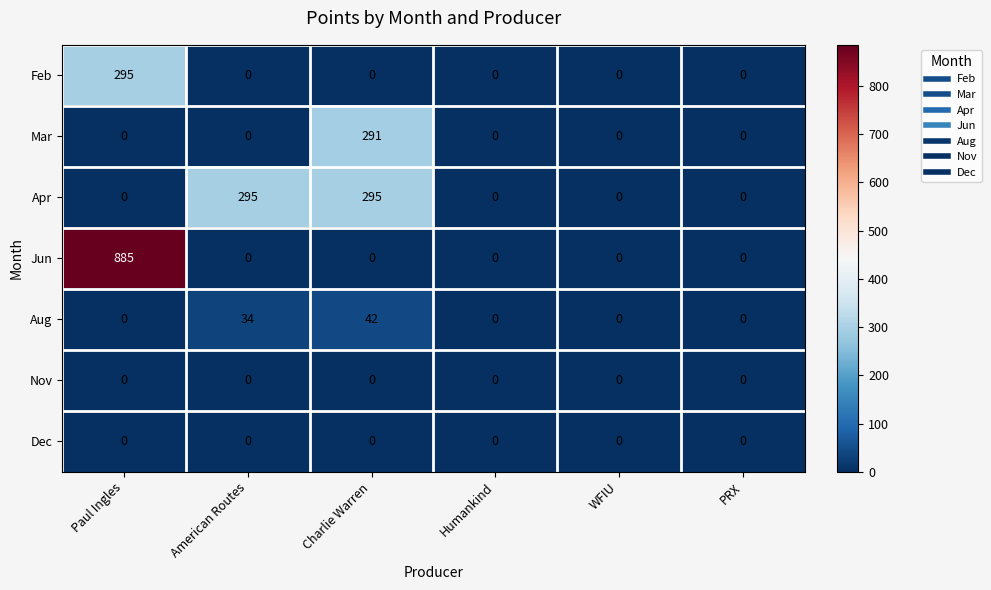

Which series changed the most between Charlie Warren and Humankind?

Apr